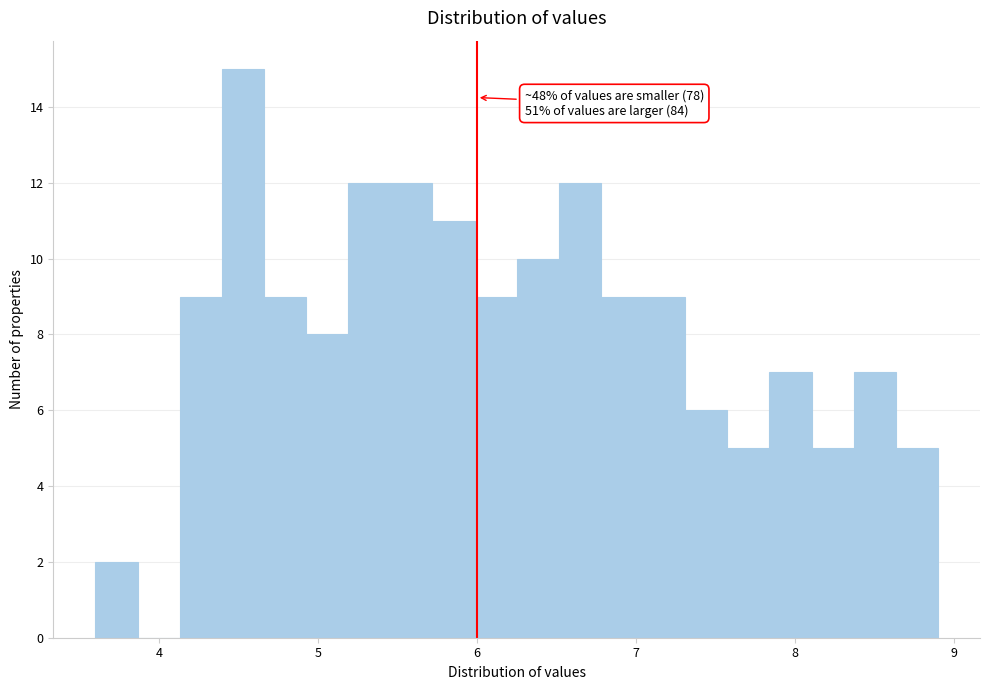

Read against the x-axis, roughly where is the centre of the tallest bar?

4.5